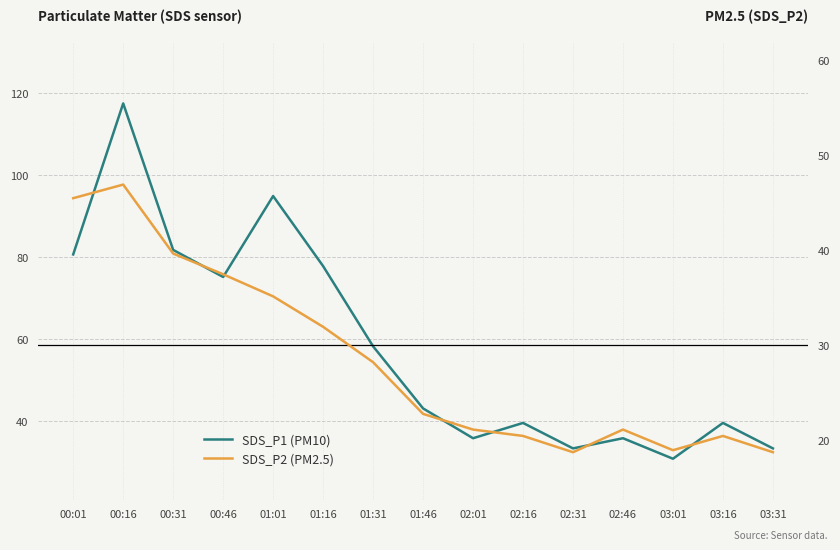

True or false: SDS_P2 (PM2.5) has a value of 73.5 at 00:16.

False